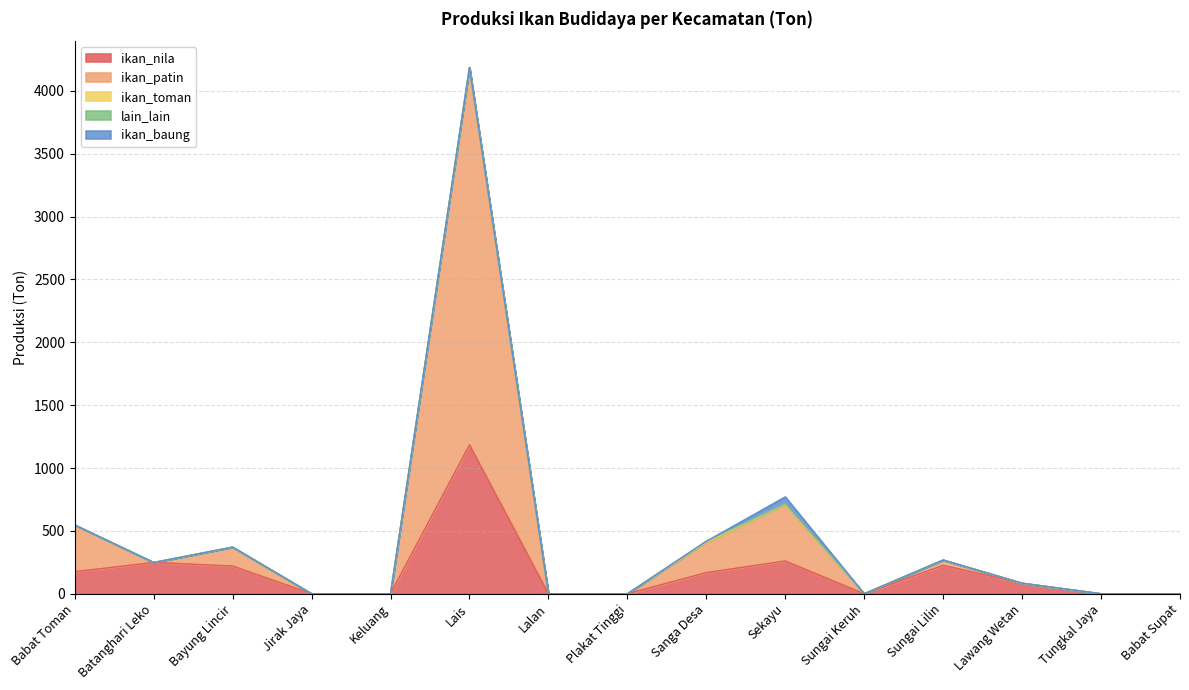

Which series has the largest total across all categories?

ikan_patin